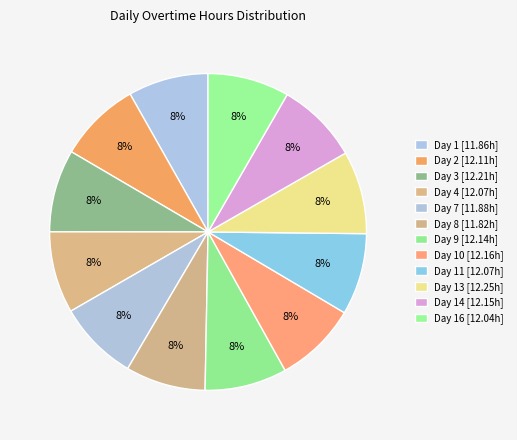

Which slice is the smallest?

Day 8